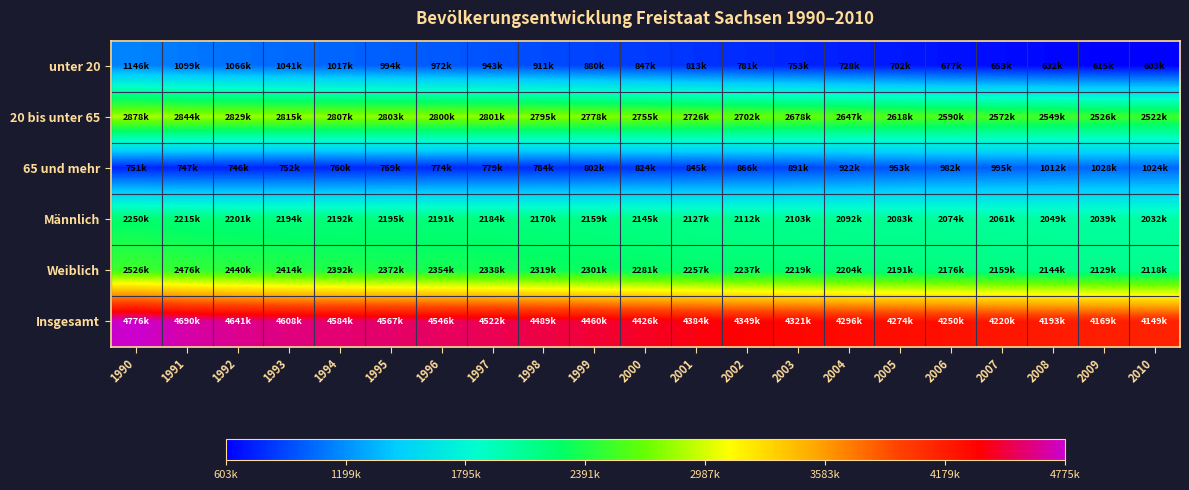

What is the smallest value displayed?

603053